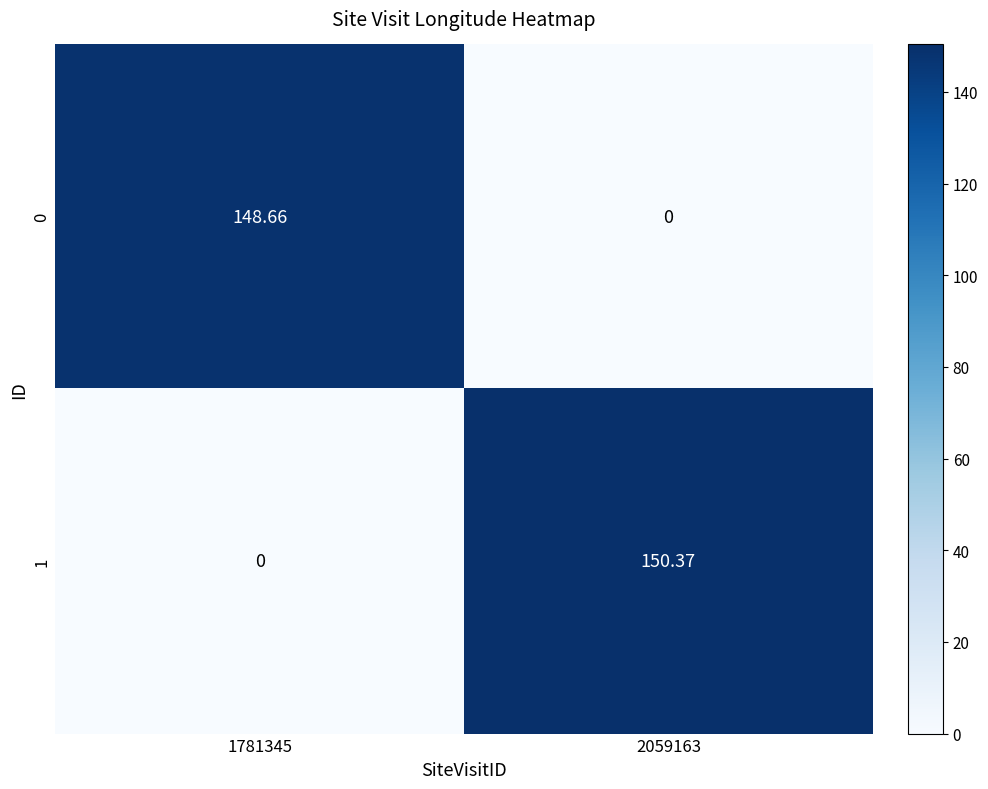

Which series has the largest range (max minus min)?

1